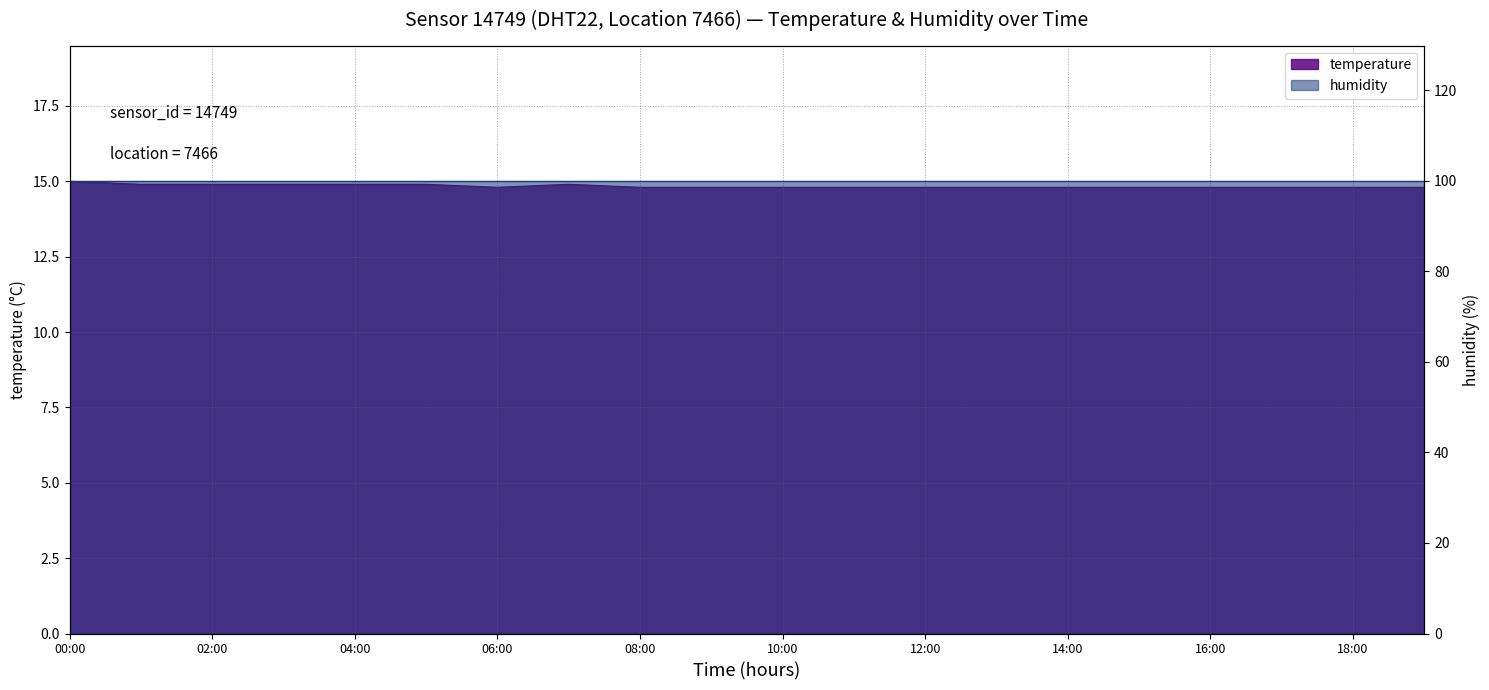

Rank the categories by value from highest to lowest.

00:00, 01:00, 02:00, 03:00, 04:00, 05:00, 07:00, 06:00, 08:00, 09:00, 10:00, 11:00, 12:00, 13:00, 14:00, 15:00, 16:00, 17:00, 18:00, 19:00